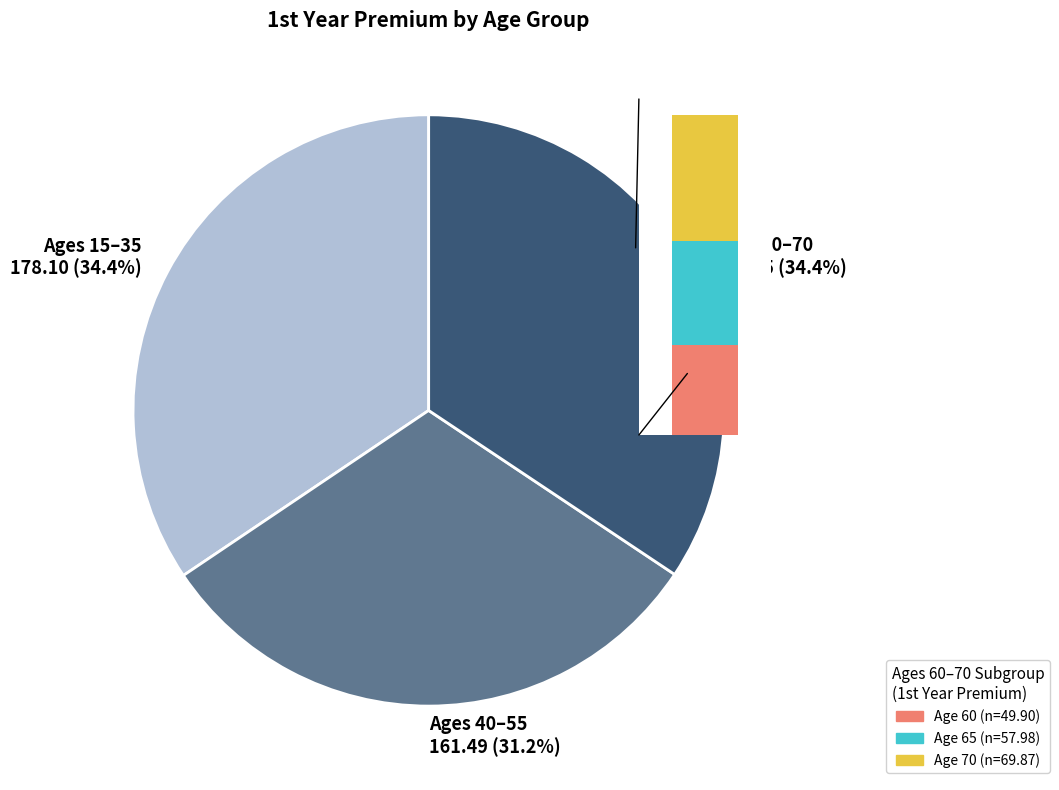

Is Age 20 the majority of the pie?

No